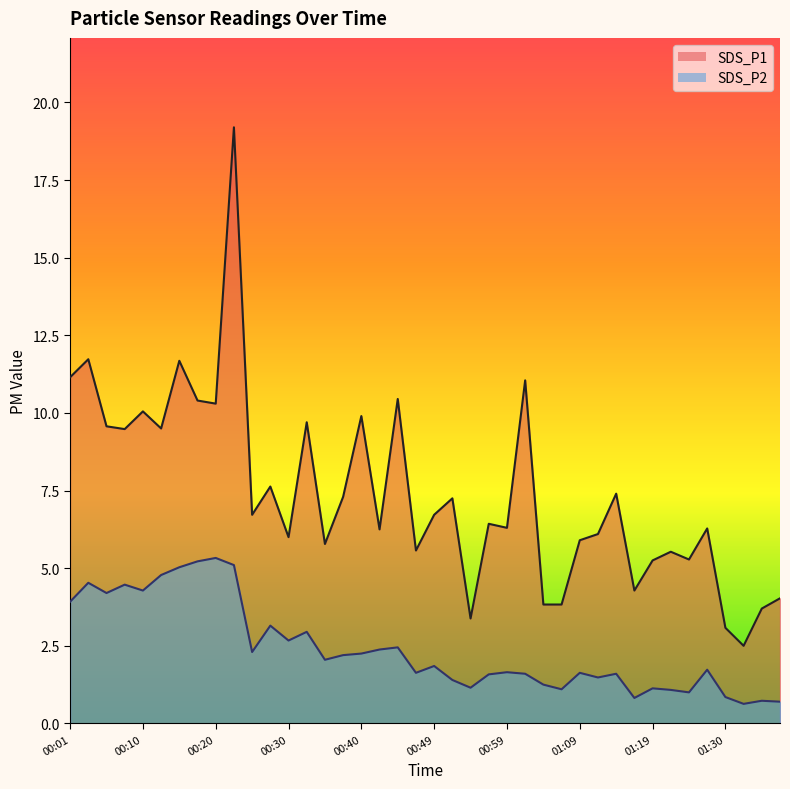

What is the minimum value shown in the chart?

0.6